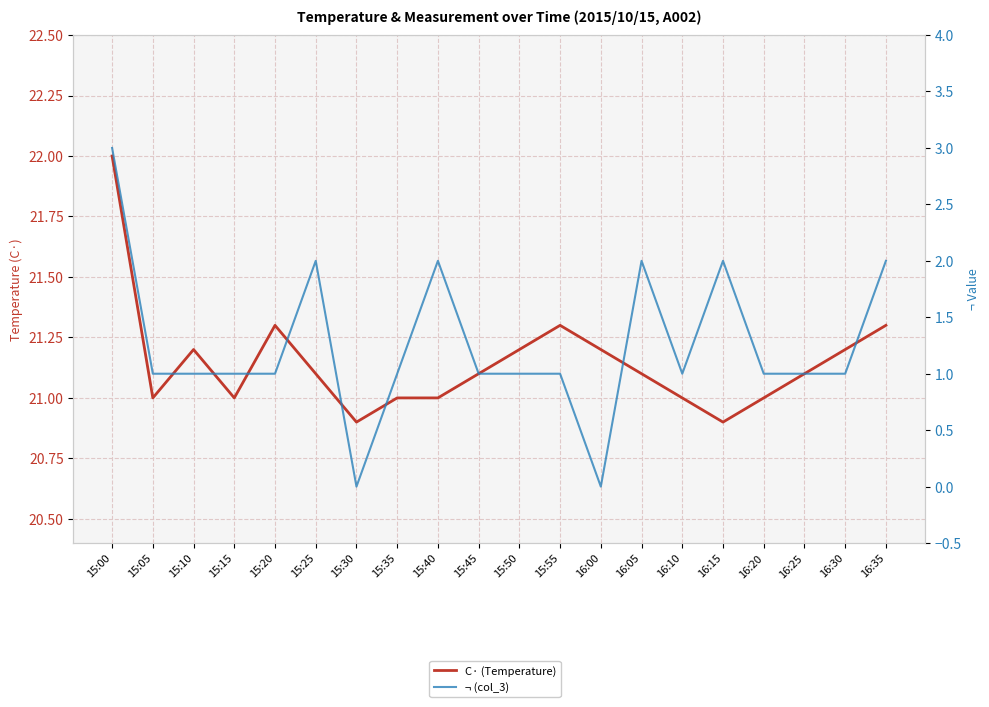

At which category does the chart reach its peak across all series?

15:00